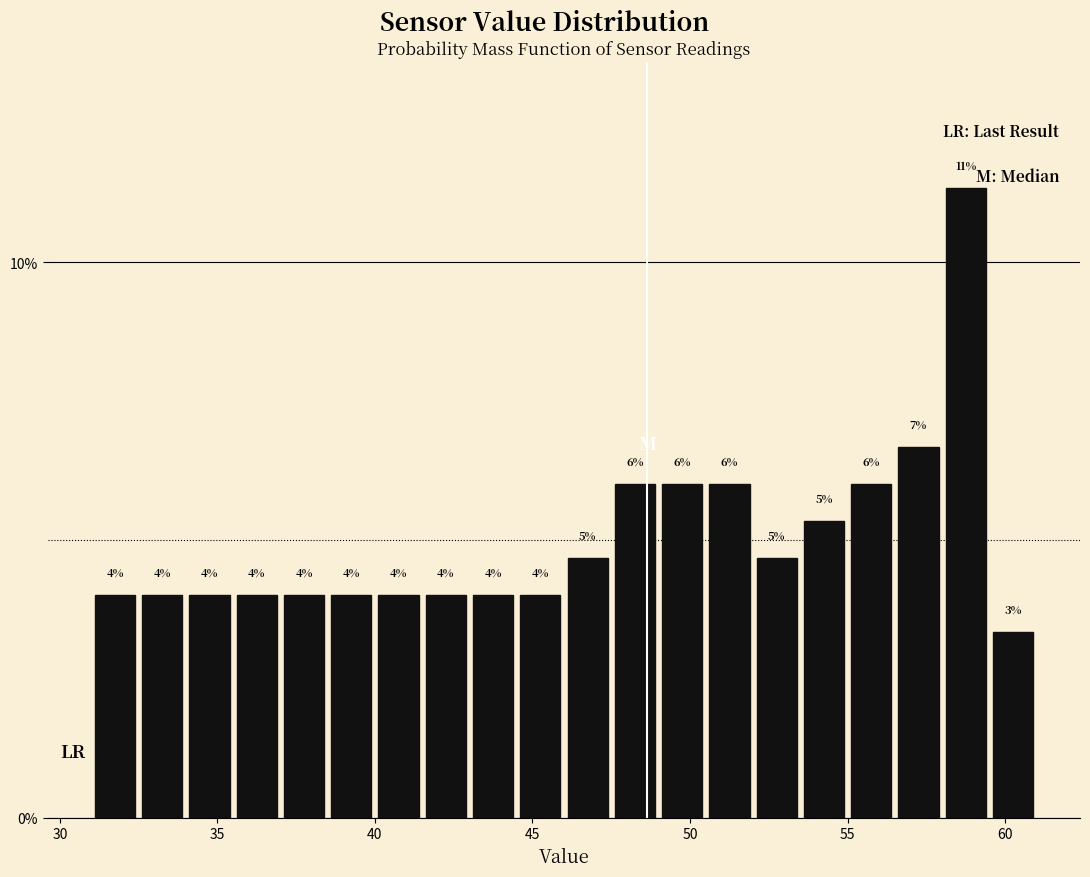

Around what value on the x-axis is the tallest bar? Give the approximate position of its centre, as read against the axis.

59.0